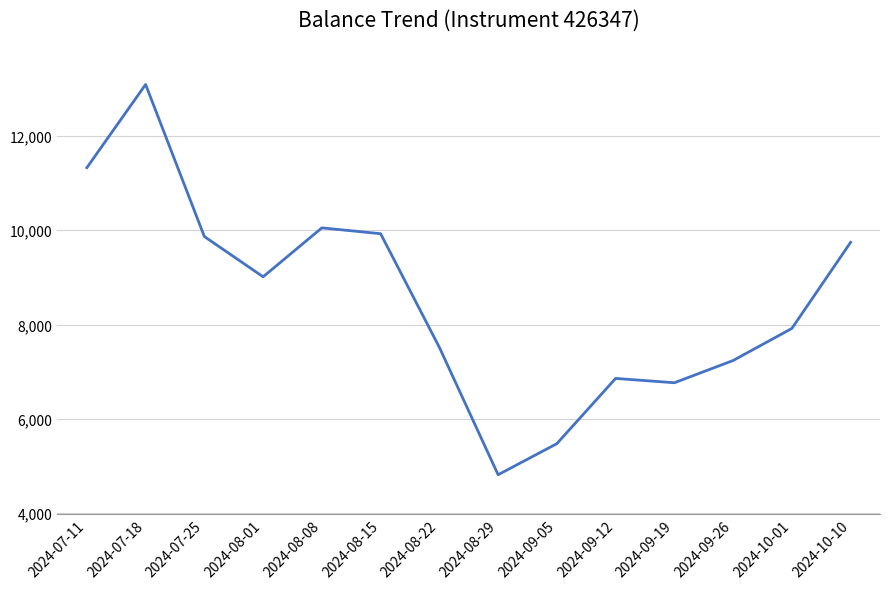

What is the difference between the maximum and minimum values?

8273.4